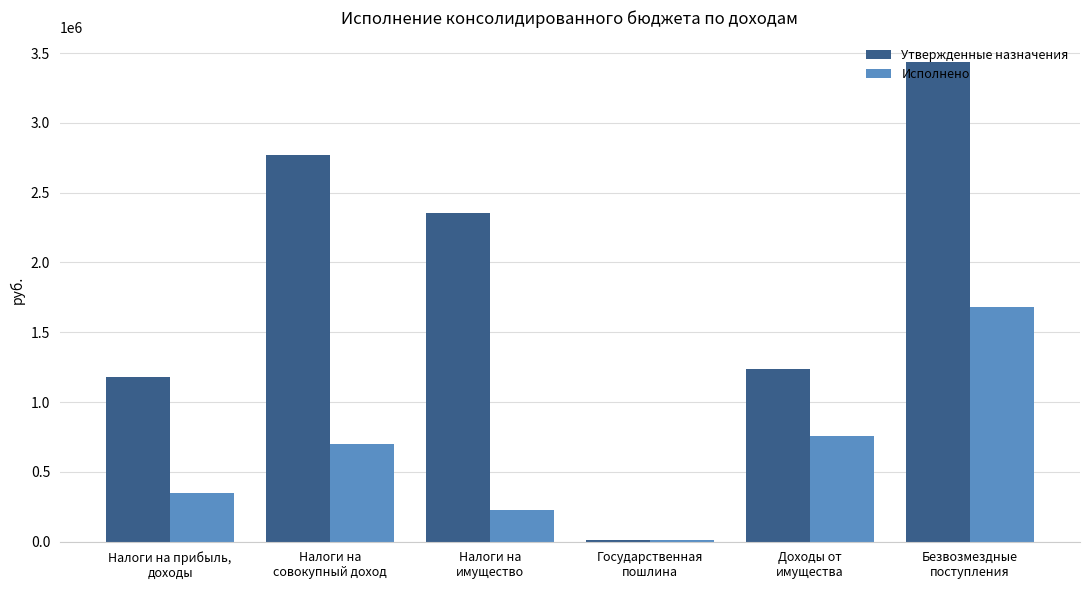

What is the sum of all Утвержденные назначения values?

10987900.0